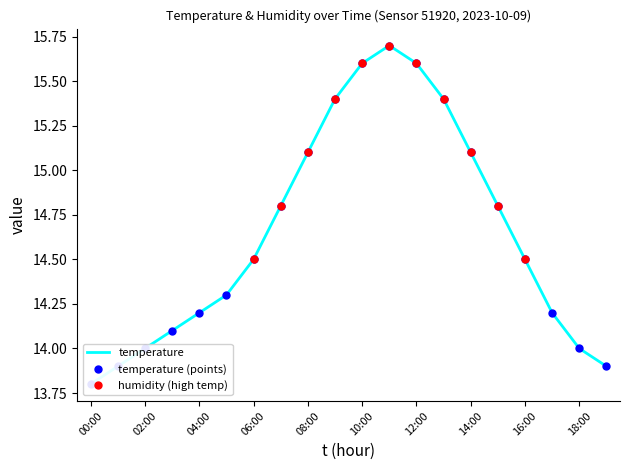

What position from the right is 12:00?

8